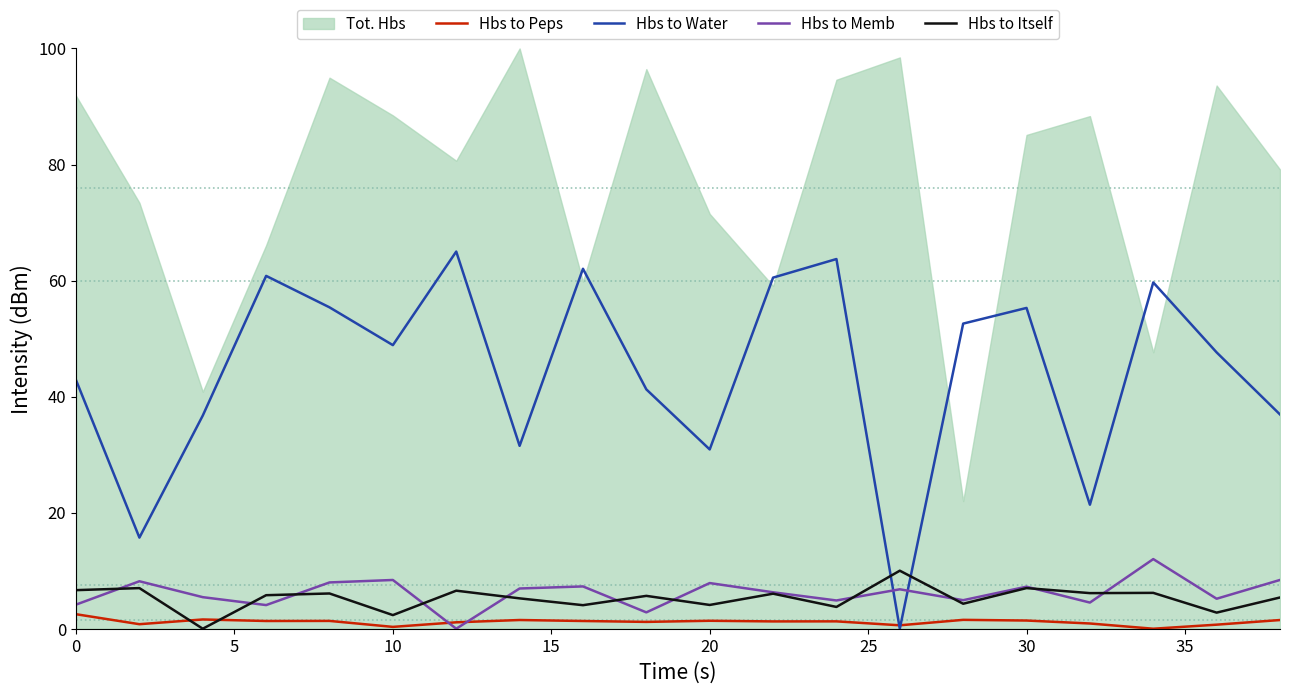

How many times do Hbs to Peps and Hbs to Itself cross each other?

2